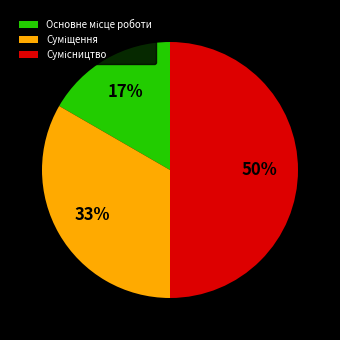

To the nearest percent, what is the difference between the largest and smallest slice percentages?

33%